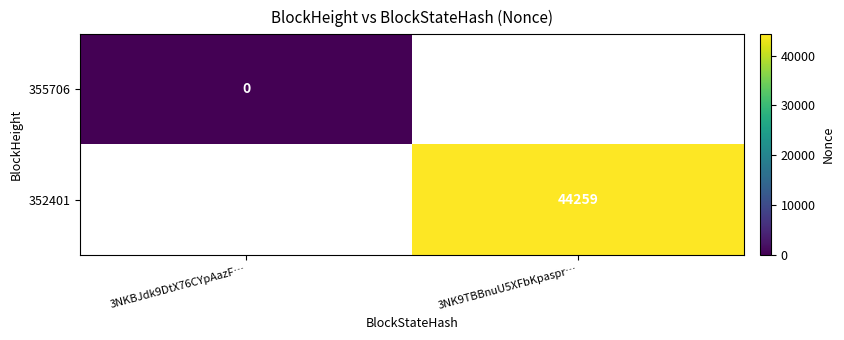

True or false: 352401 has a value of 44259 at 3NK9TBBnuU5XFbKpaspr….

True